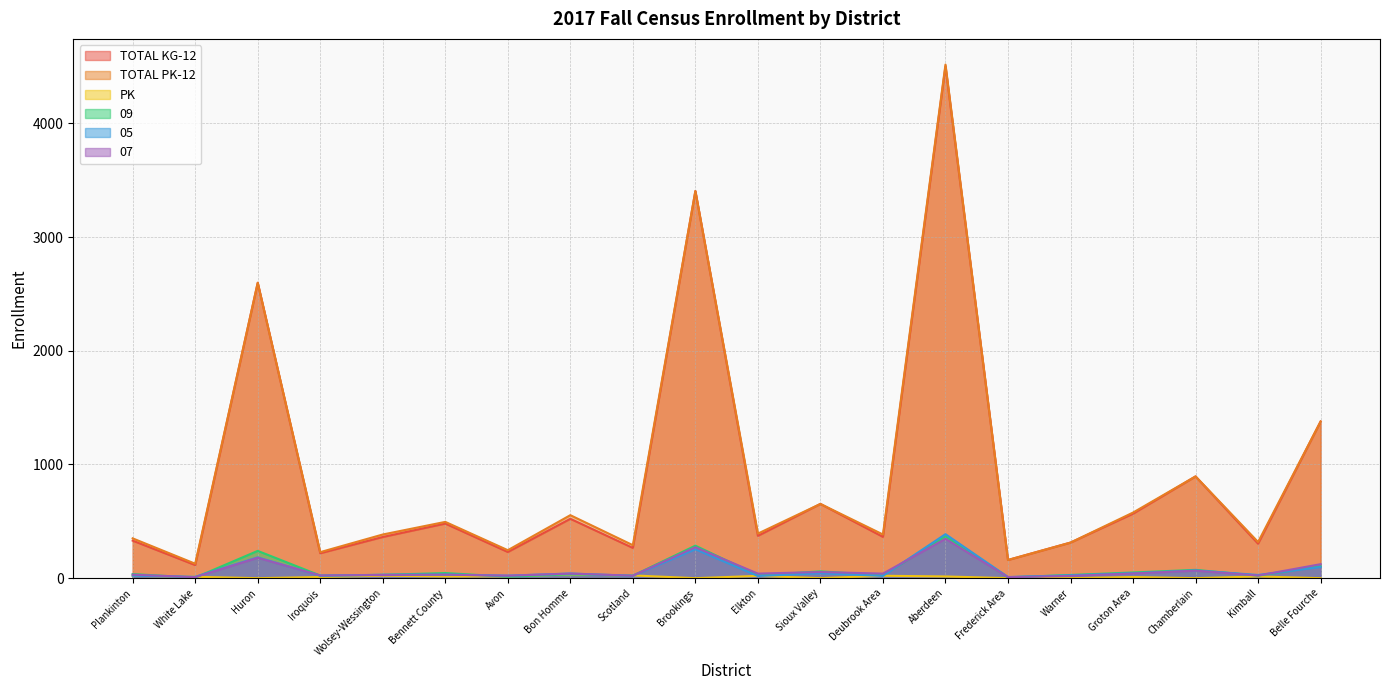

Does the chart display data point markers on the line(s)?

No